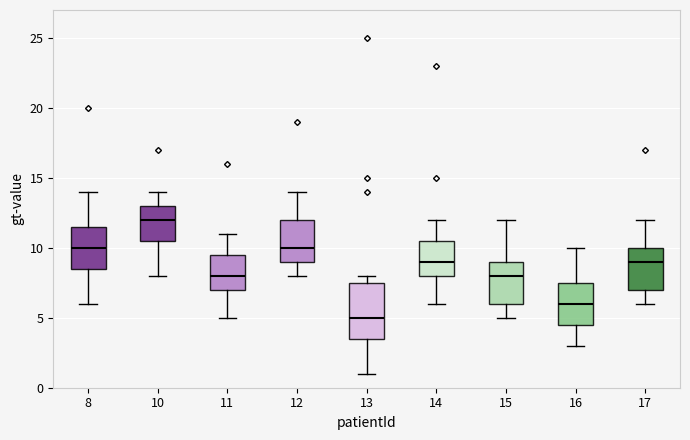

Reading left to right, transcribe this box plot: for each box, give where its median line is, the range the box spans, and where its two whiskers end, as read against the y-axis. The values are not printed on the chart, so give them approximately, as read against the axis.

8: median 10.0, box 8.5 to 11.5, whiskers 6.0 to 14.0
10: median 12.0, box 10.5 to 13.0, whiskers 8.0 to 14.0
11: median 8.0, box 7.0 to 9.5, whiskers 5.0 to 11.0
12: median 10.0, box 9.0 to 12.0, whiskers 8.0 to 14.0
13: median 5.0, box 3.5 to 7.5, whiskers 1.0 to 8.0
14: median 9.0, box 8.0 to 10.5, whiskers 6.0 to 12.0
15: median 8.0, box 6.0 to 9.0, whiskers 5.0 to 12.0
16: median 6.0, box 4.5 to 7.5, whiskers 3.0 to 10.0
17: median 9.0, box 7.0 to 10.0, whiskers 6.0 to 12.0